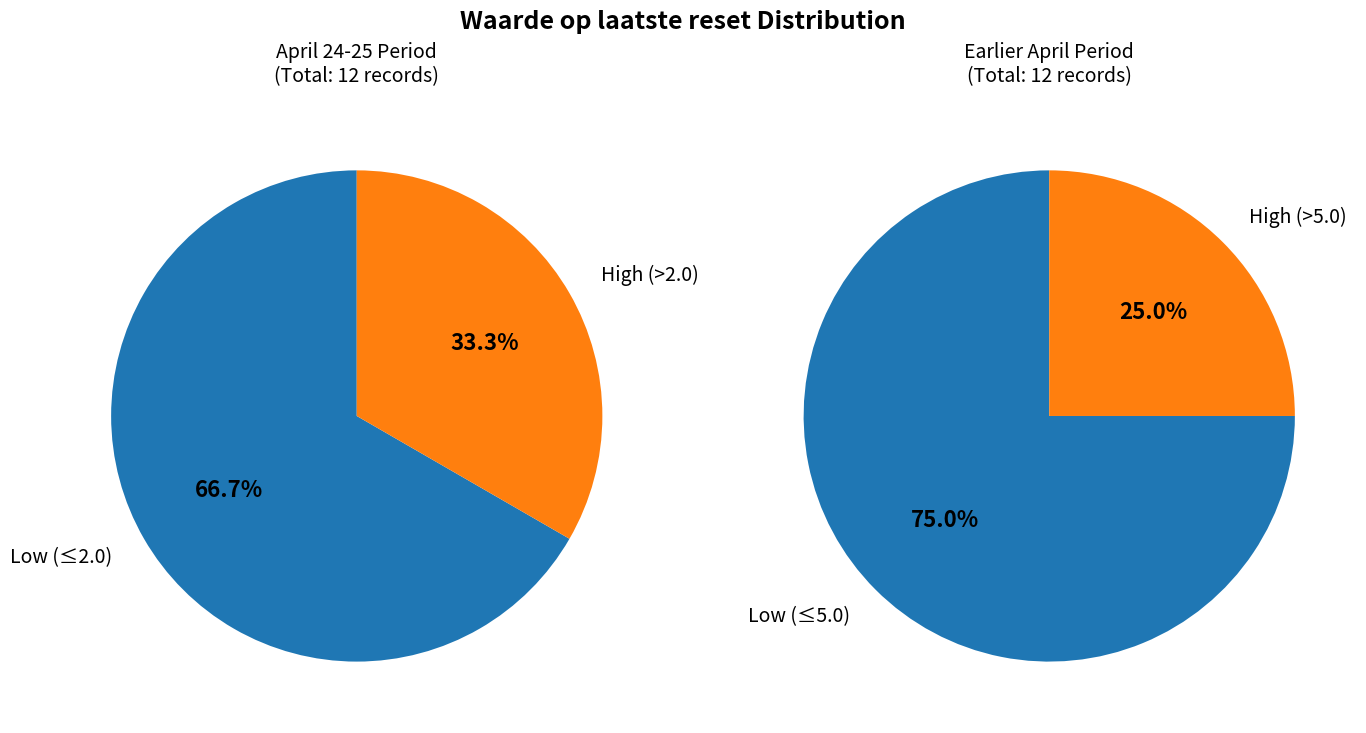

Is 2025-04-16 the majority of the pie?

No